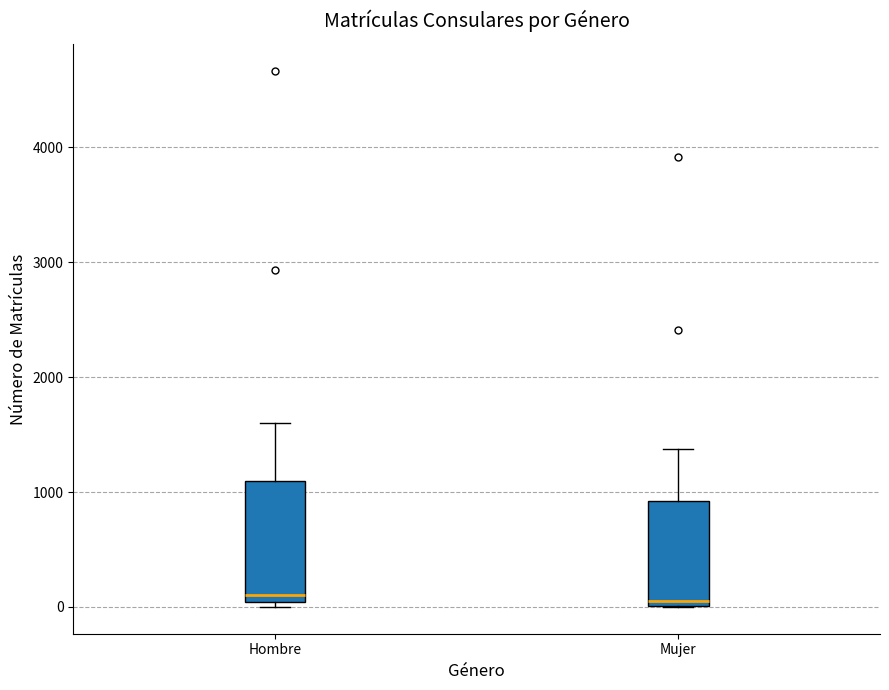

Reading left to right, transcribe this box plot: for each box, give where its median line is, the range the box spans, and where its two whiskers end, as read against the y-axis. The values are not printed on the chart, so give them approximately, as read against the axis.

Hombre: median 100, box 0 to 1100, whiskers 0 (just below the box's lower edge) to 1600
Mujer: median 0 (just above the box's lower edge), box 0 to 900, whiskers 0 to 1400